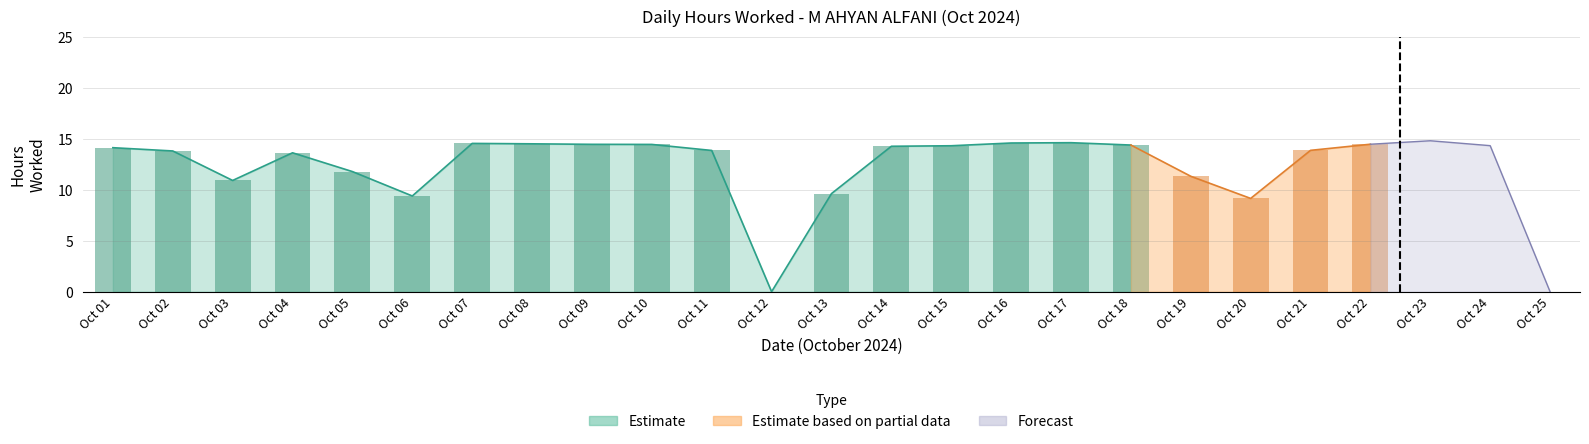

At which category is the sum across all series the highest?

23